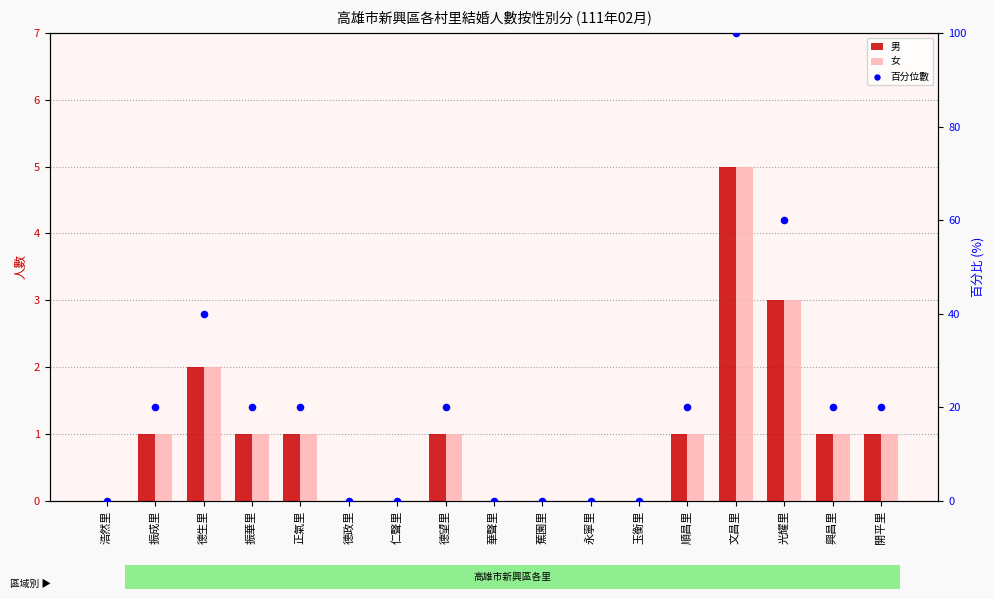

Which series reaches the minimum Y coordinate?

男